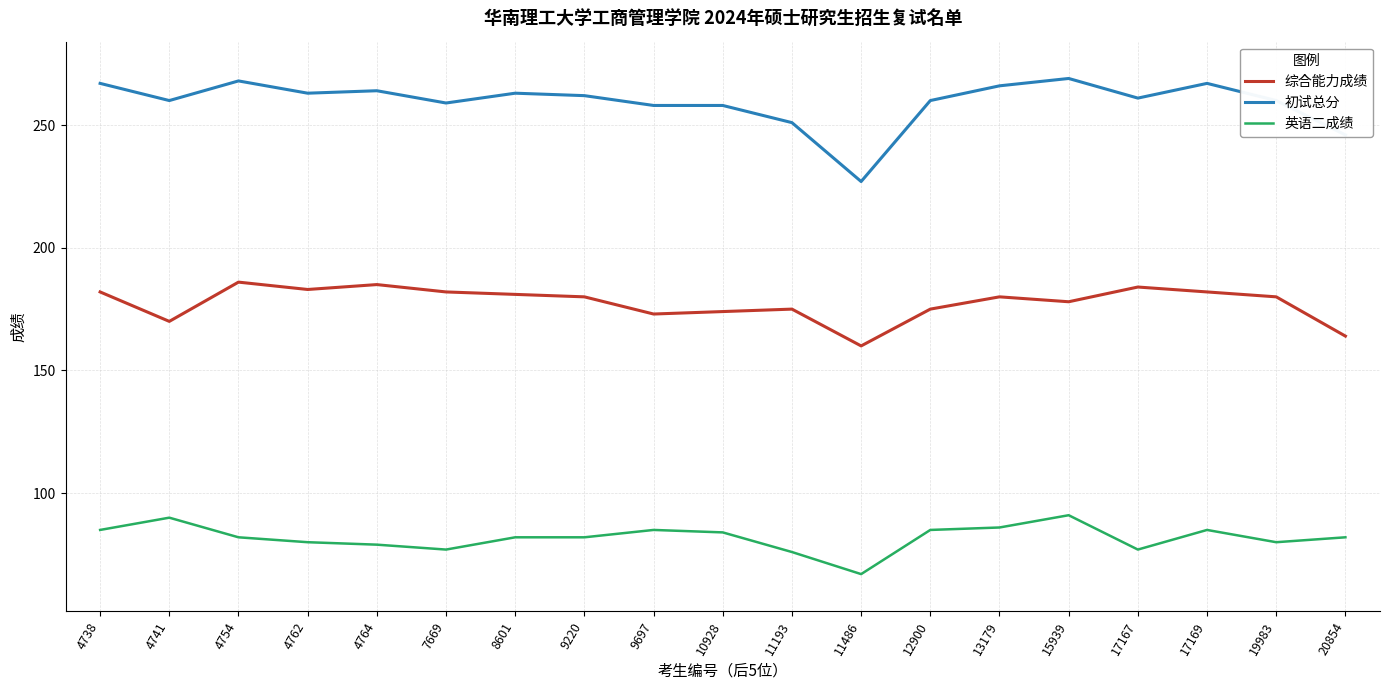

Rank the series at 19983 from lowest to highest value.

英语二成绩, 综合能力成绩, 初试总分